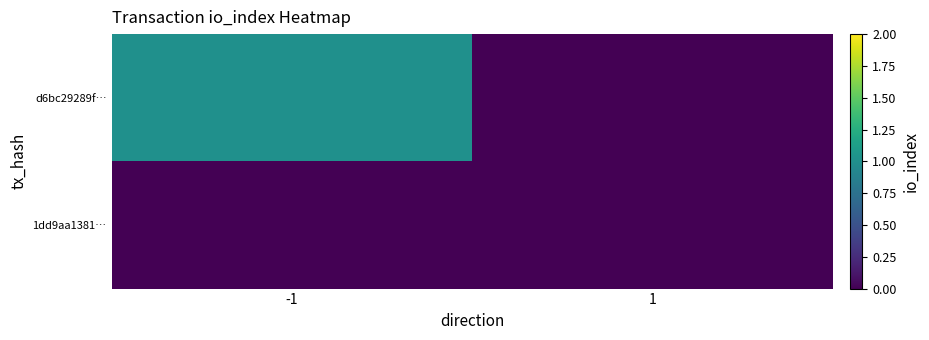

How many series are shown in this chart?

2